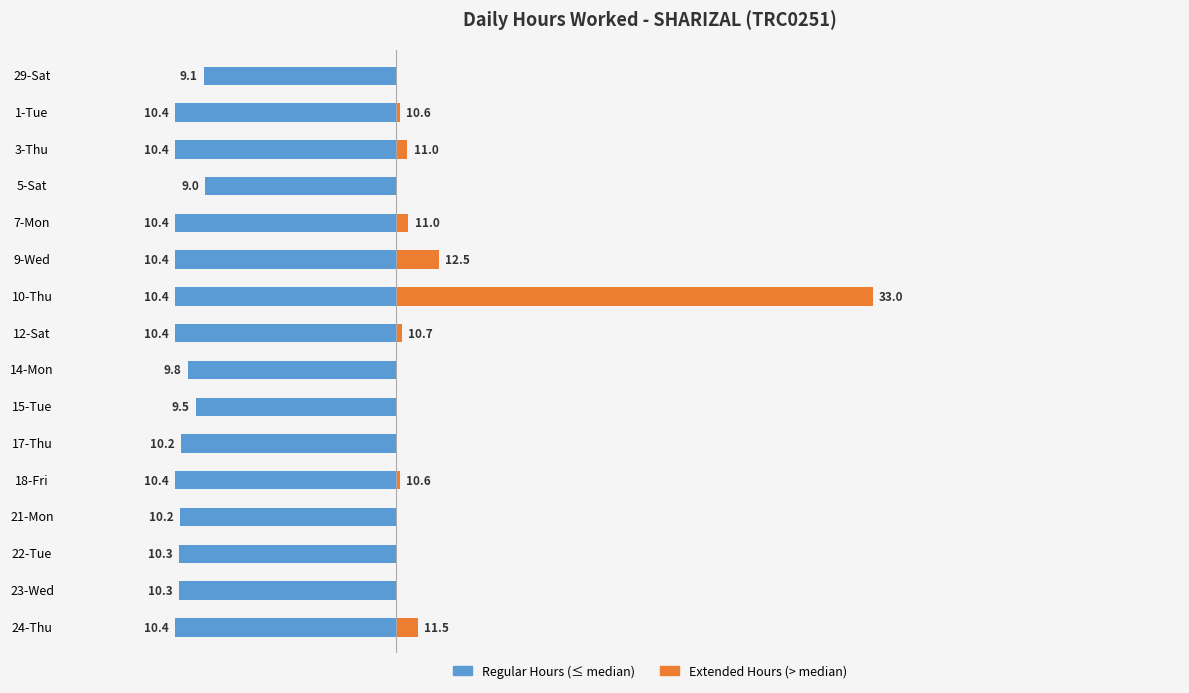

What is the spread (max minus min) of values at 29-Sat?

9.1